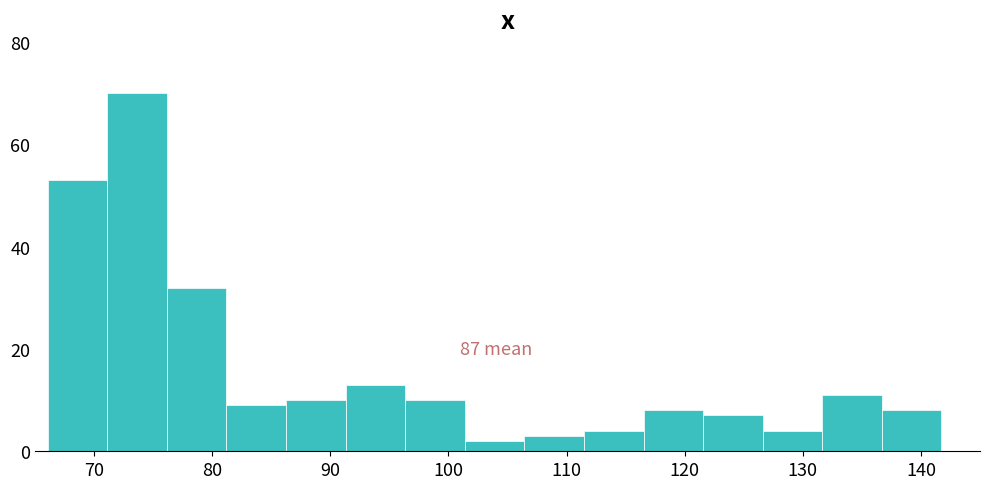

Which range on the x-axis has the tallest bar?

71 to 76